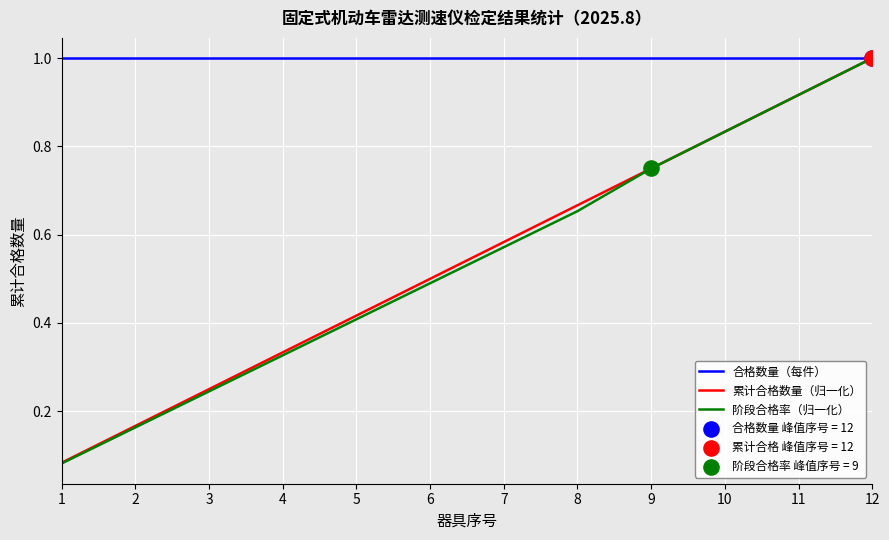

Is the value of 累计合格数量（归一化） at 1 greater than the value of 合格数量（每件） at 10?

No